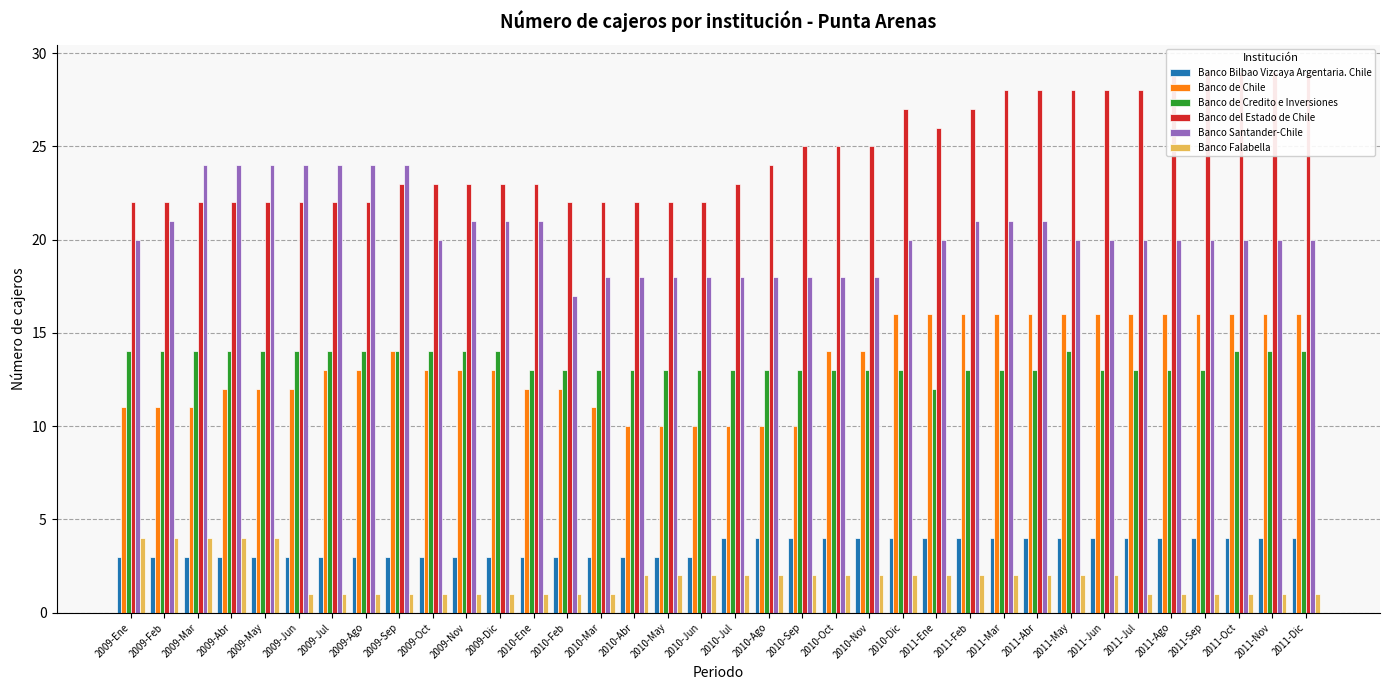

True or false: Banco Falabella has a value of 2 at 2009-Jun.

False